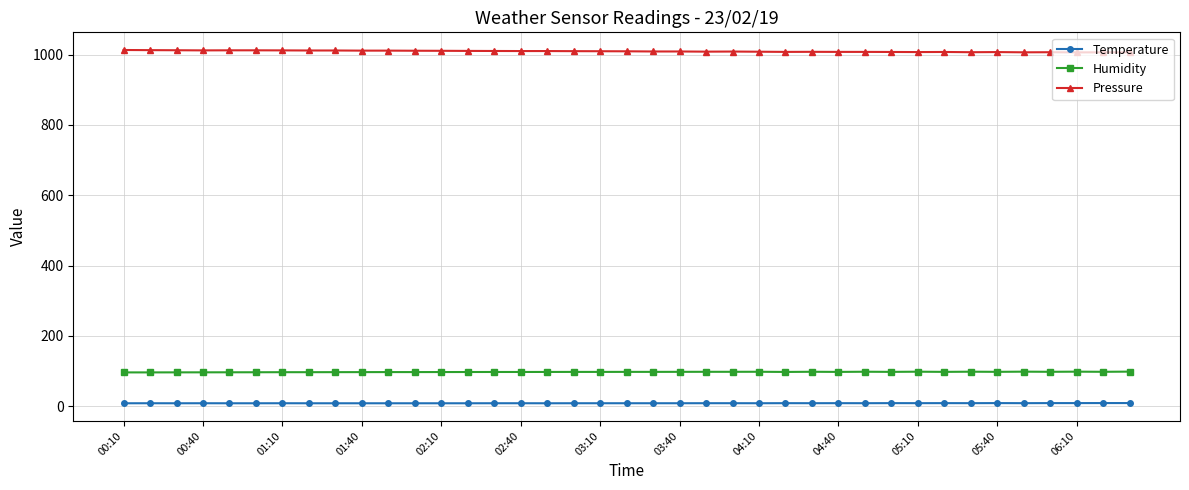

How many lines are shown in the chart?

3